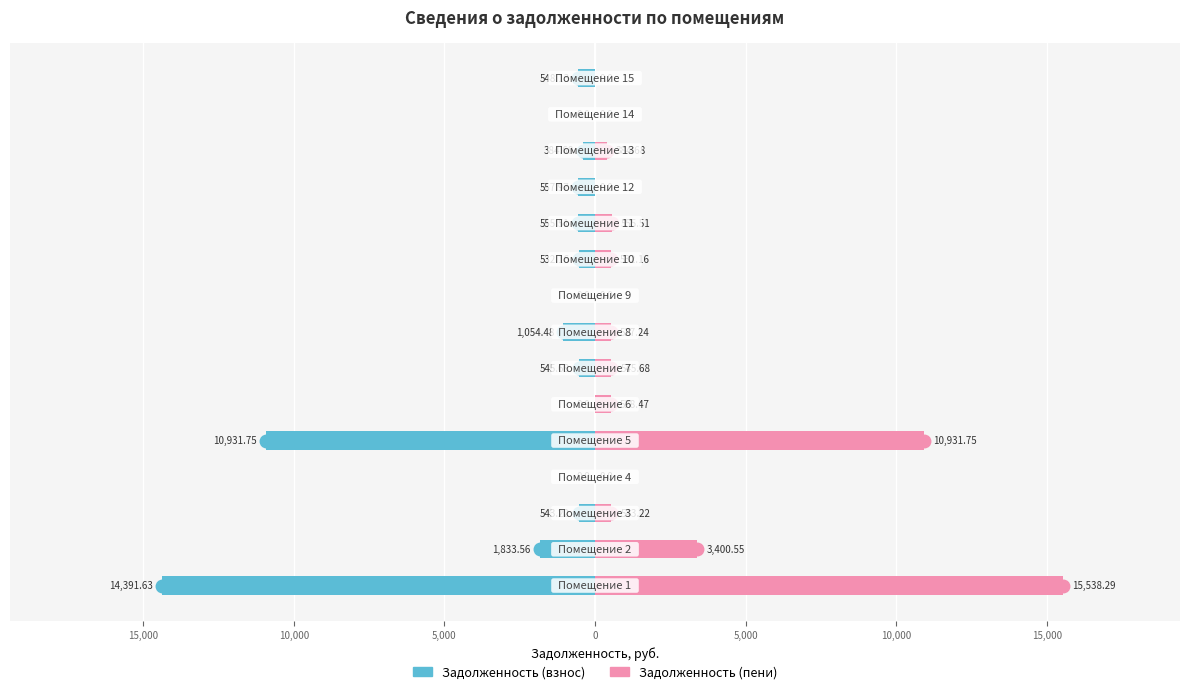

Which series has the largest range (max minus min)?

Задолженность (пени)